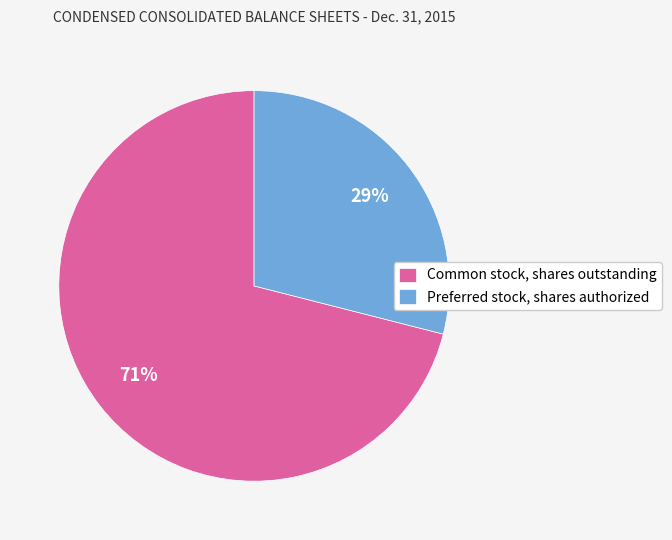

Which category has the smallest portion of the pie?

Preferred stock, shares authorized